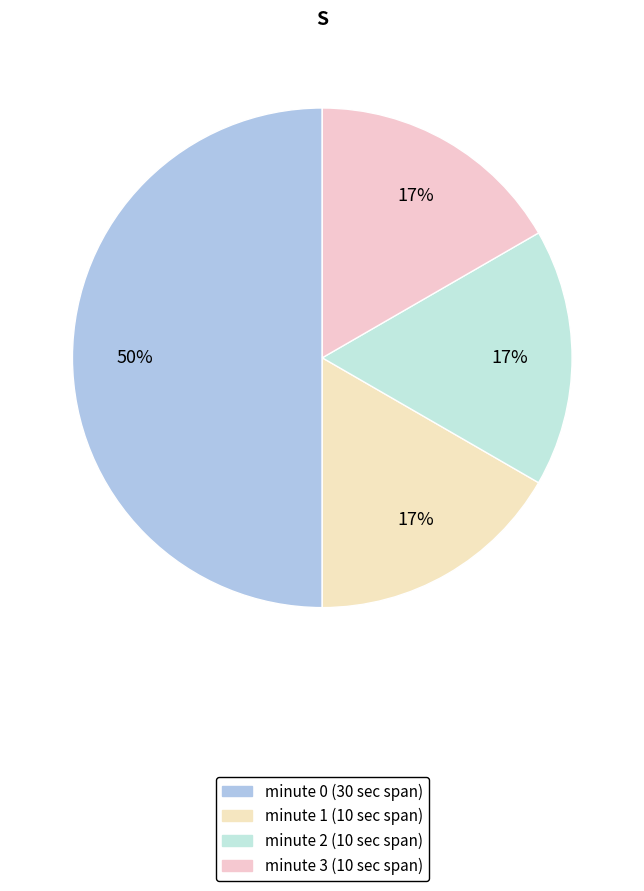

Rank the categories by value from highest to lowest.

minute 0, minute 1, minute 2, minute 3